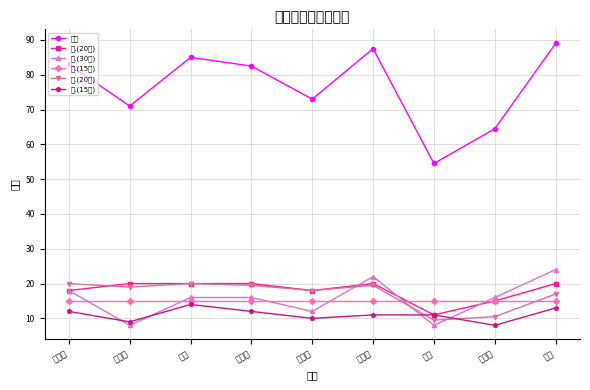

What is the spread (max minus min) of values at 王岁?

46.5